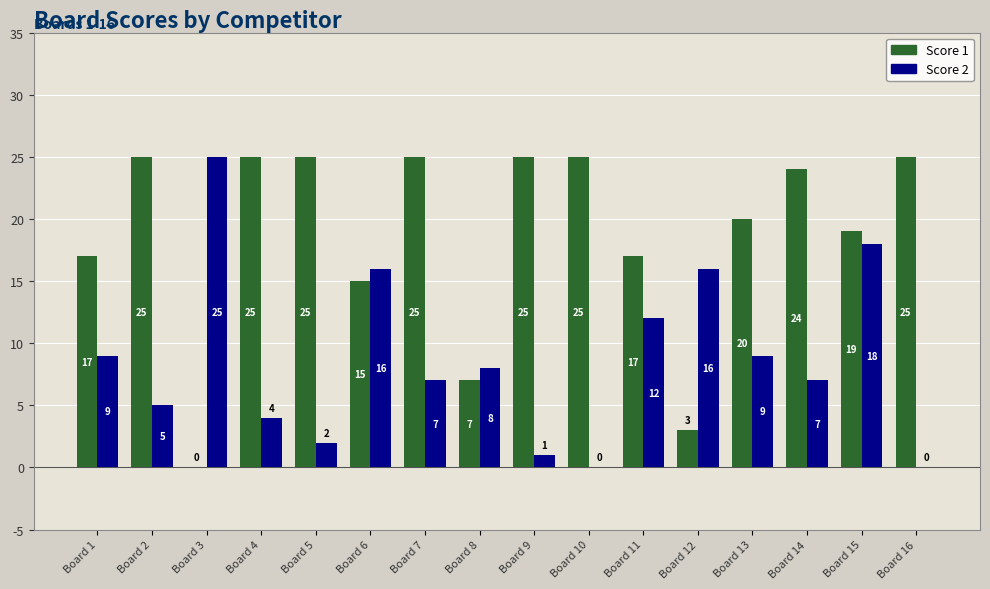

At which label is Score 2 closest to 12?

Board 11